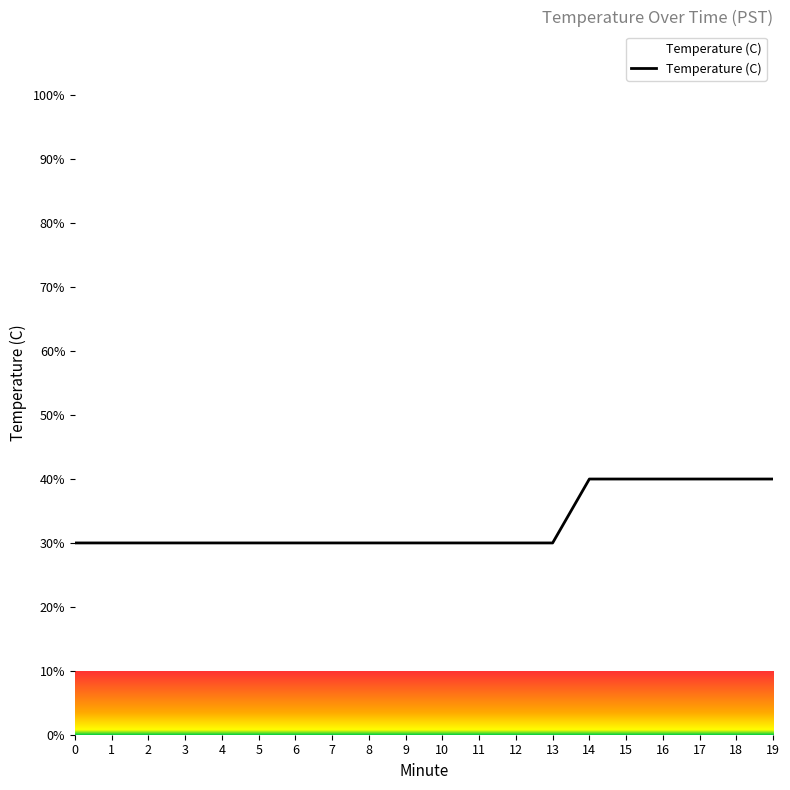

Is it true that the value at 19 is 40.0?

True